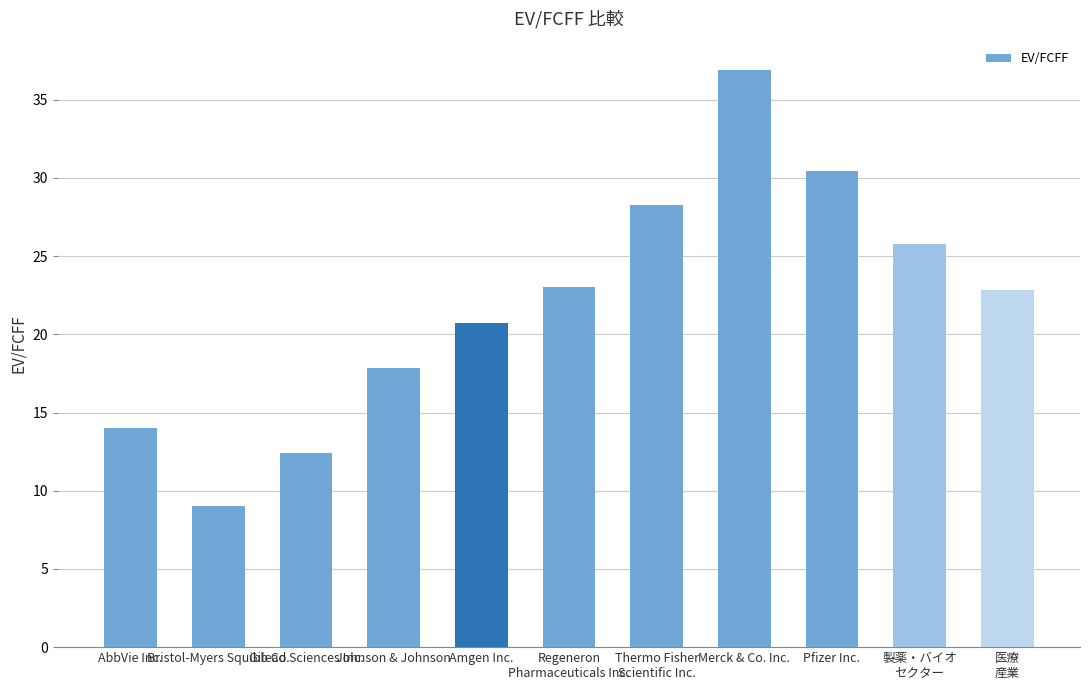

The chart shows a value of 12.4 at Gilead Sciences Inc.. True or false?

True